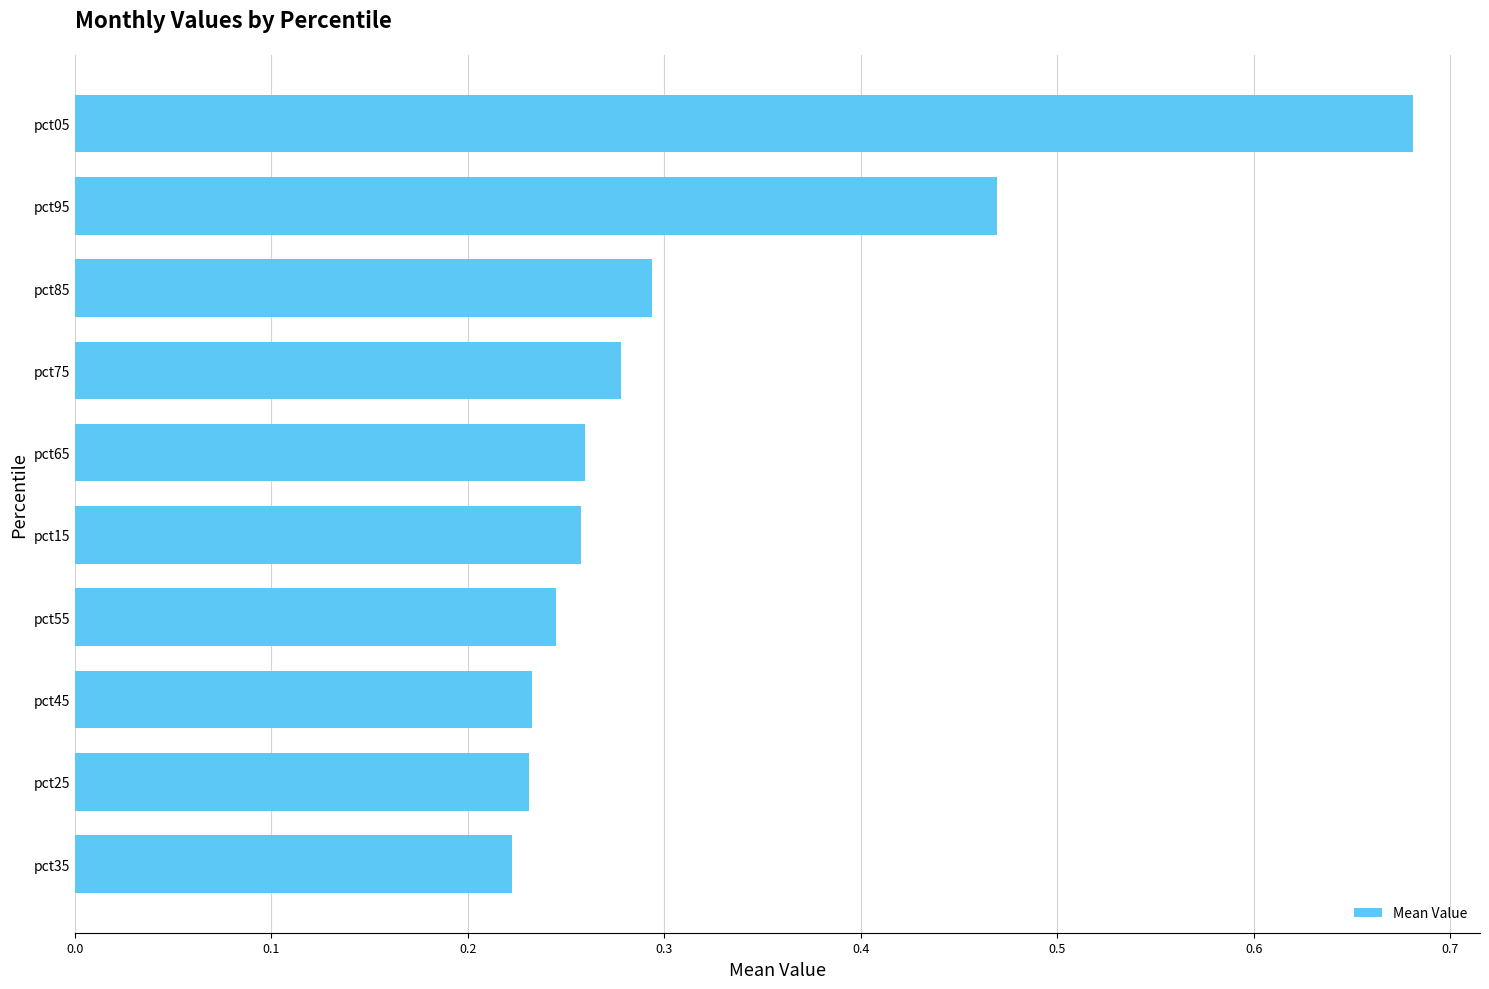

At which category does the chart reach its peak across all series?

pct05